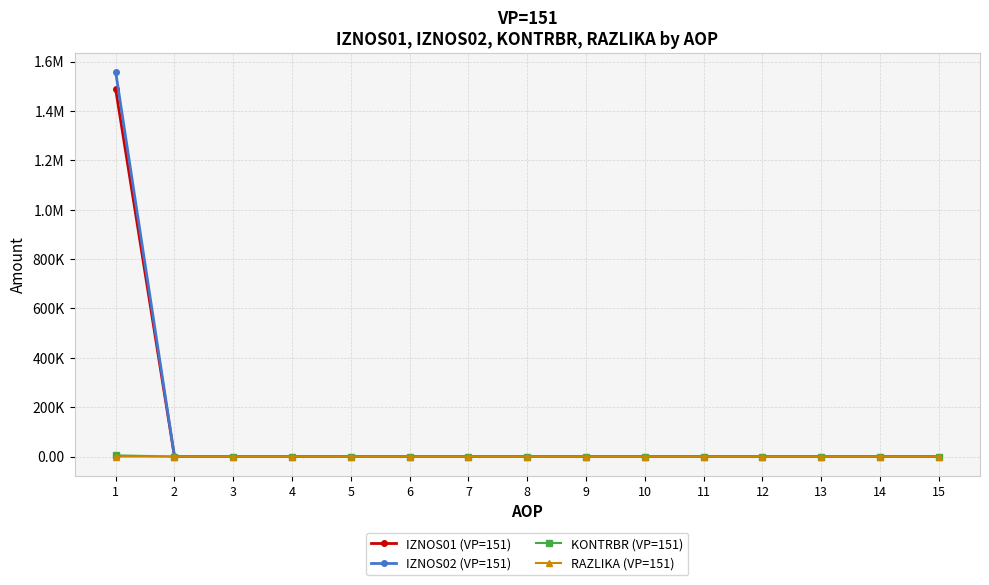

Is this an area chart (filled region under the line)?

No